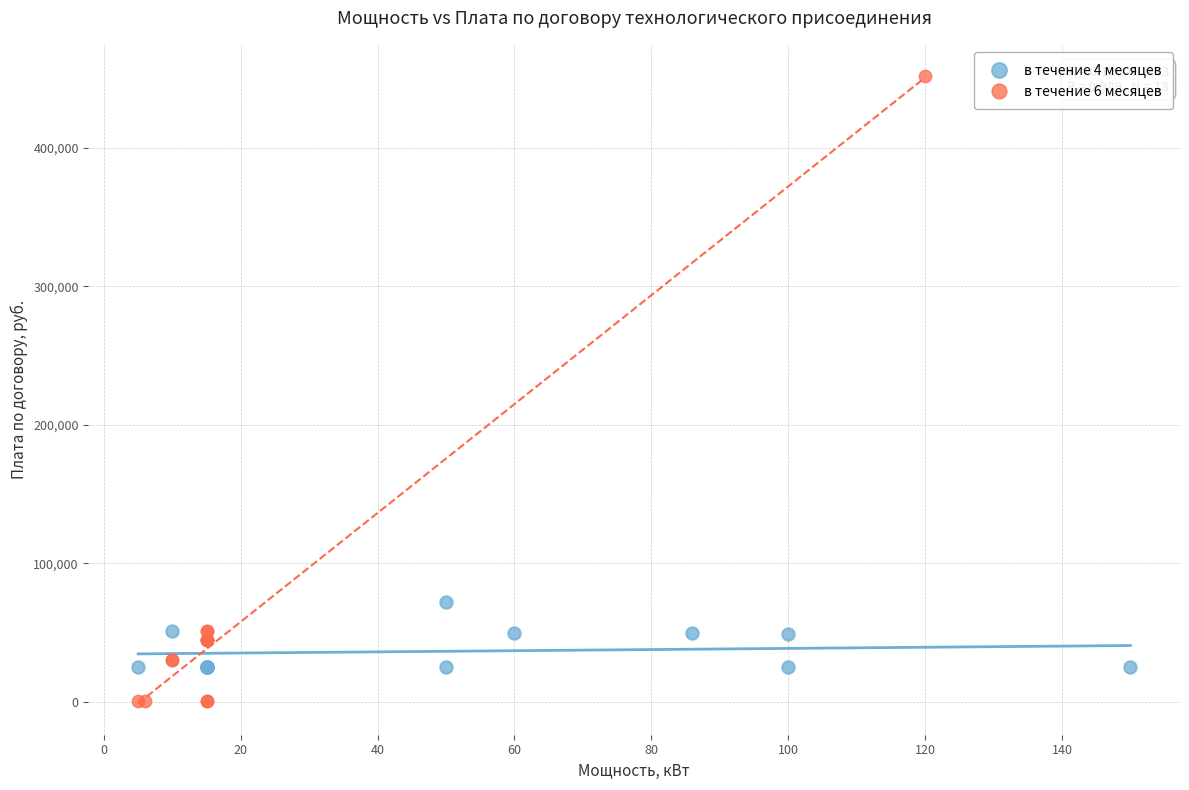

What are all the series names shown in the legend?

в течение 4 месяцев, в течение 6 месяцев